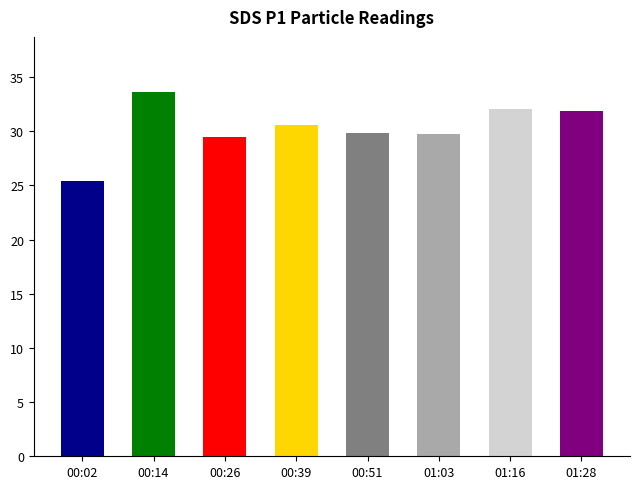

Approximately how many times larger is the value at 00:26 compared to 00:39?

1.0